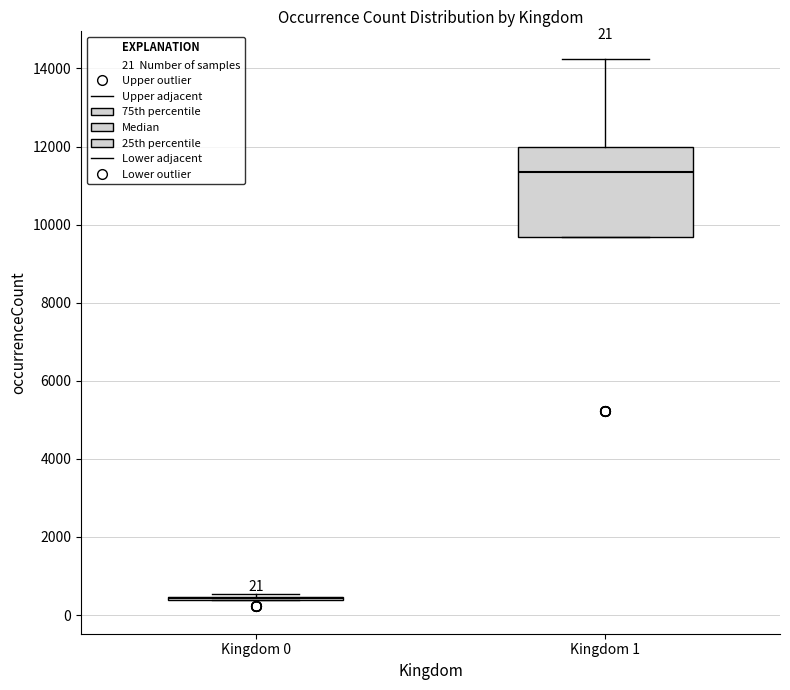

Which box is the tallest, from its lower edge to its upper edge?

Kingdom 1